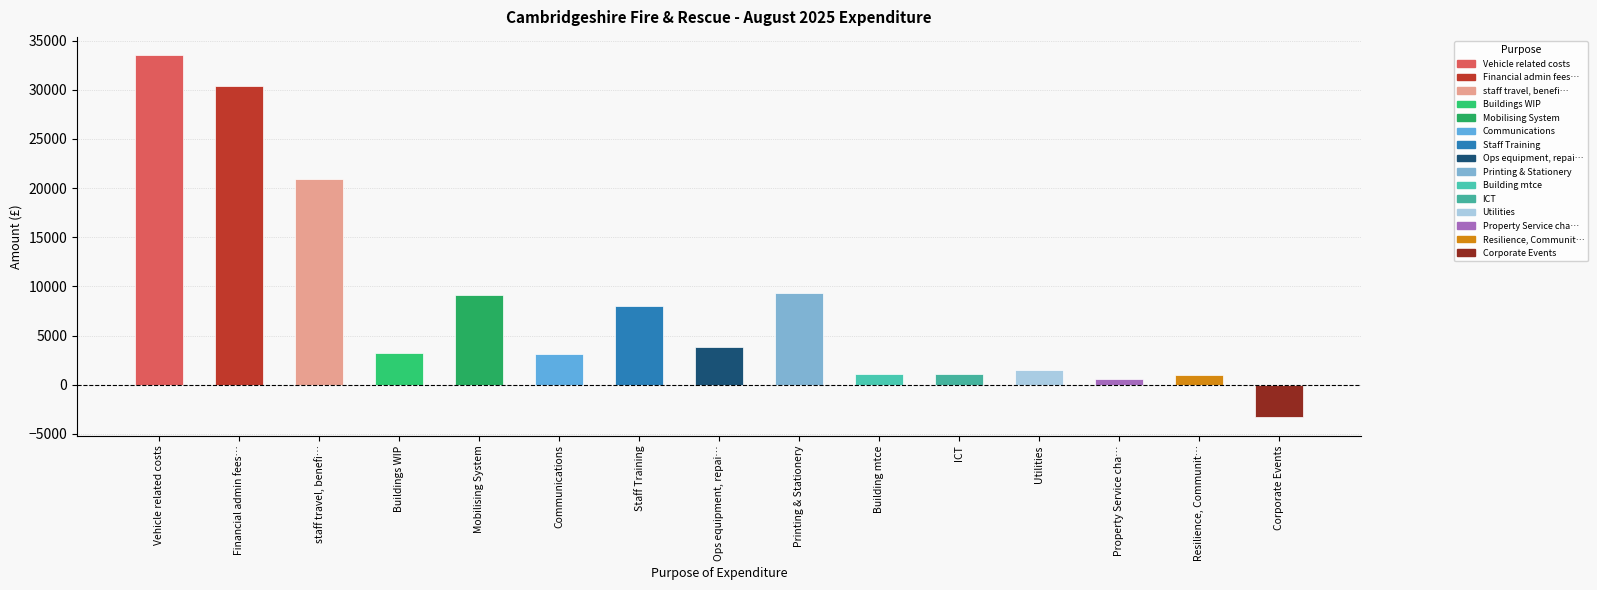

Approximately how many times larger is the value at Staff Training compared to Mobilising System?

0.9